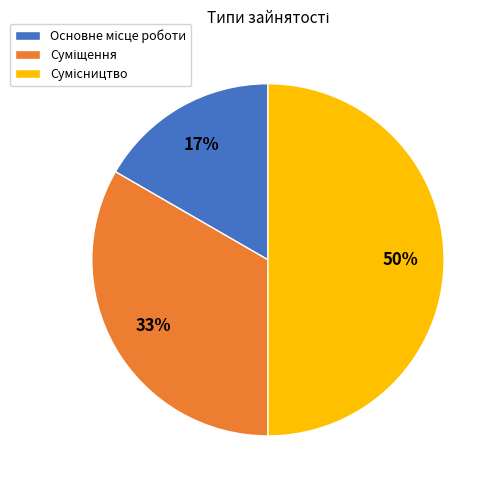

To the nearest percent, what is the difference between the largest and smallest slice percentages?

33%